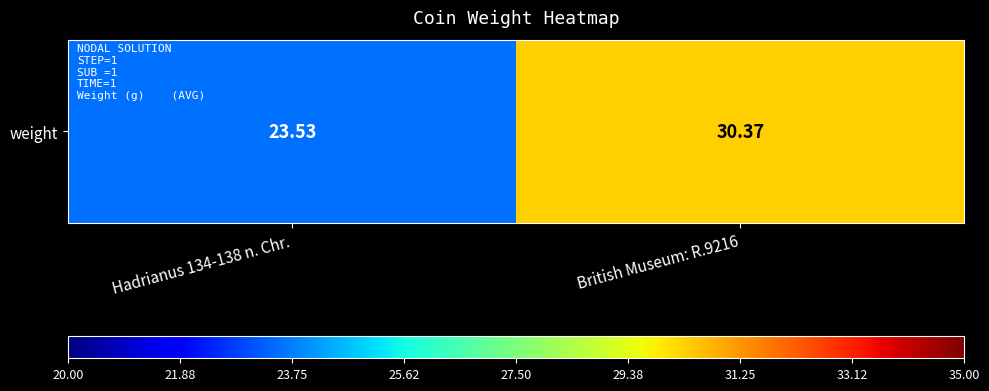

Is it true that the value at British Museum: R.9216 is 30.4?

True